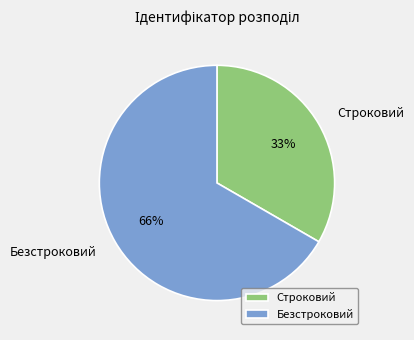

To the nearest percent, what is the combined percentage of Строковий and Безстроковий?

100%